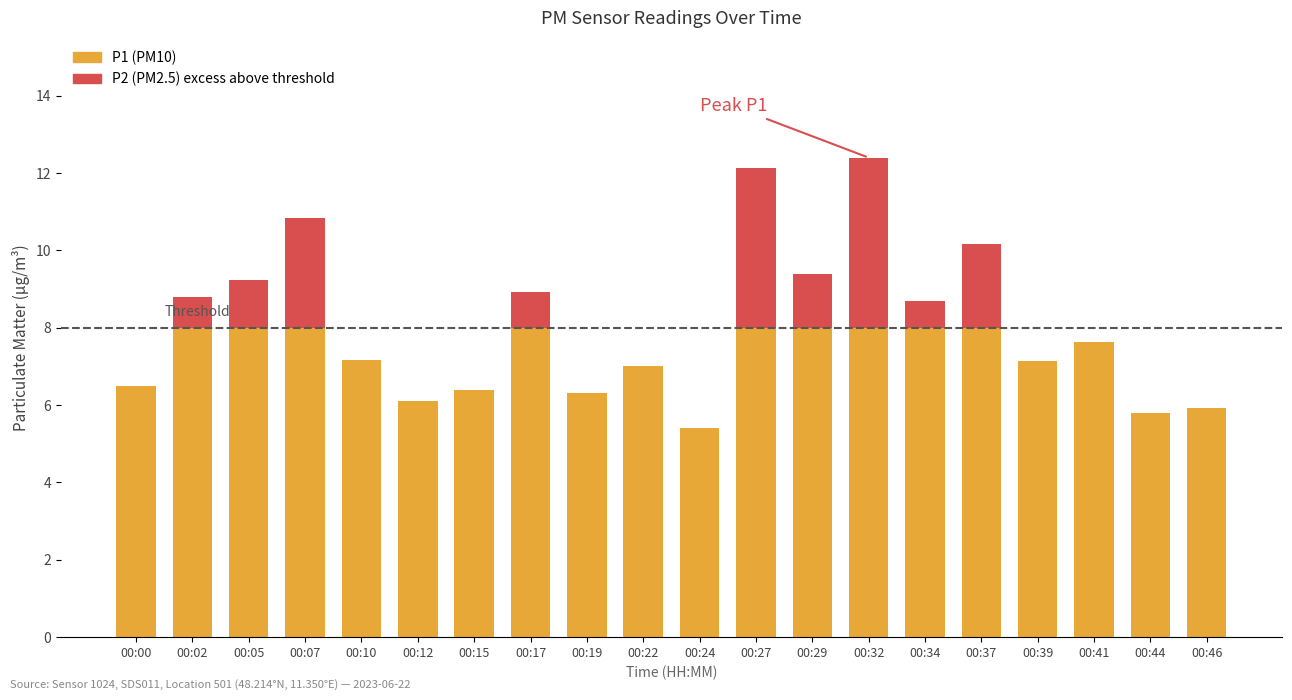

List the series in order of their peak value, highest first.

P1 (PM10), P2 (PM2.5) excess